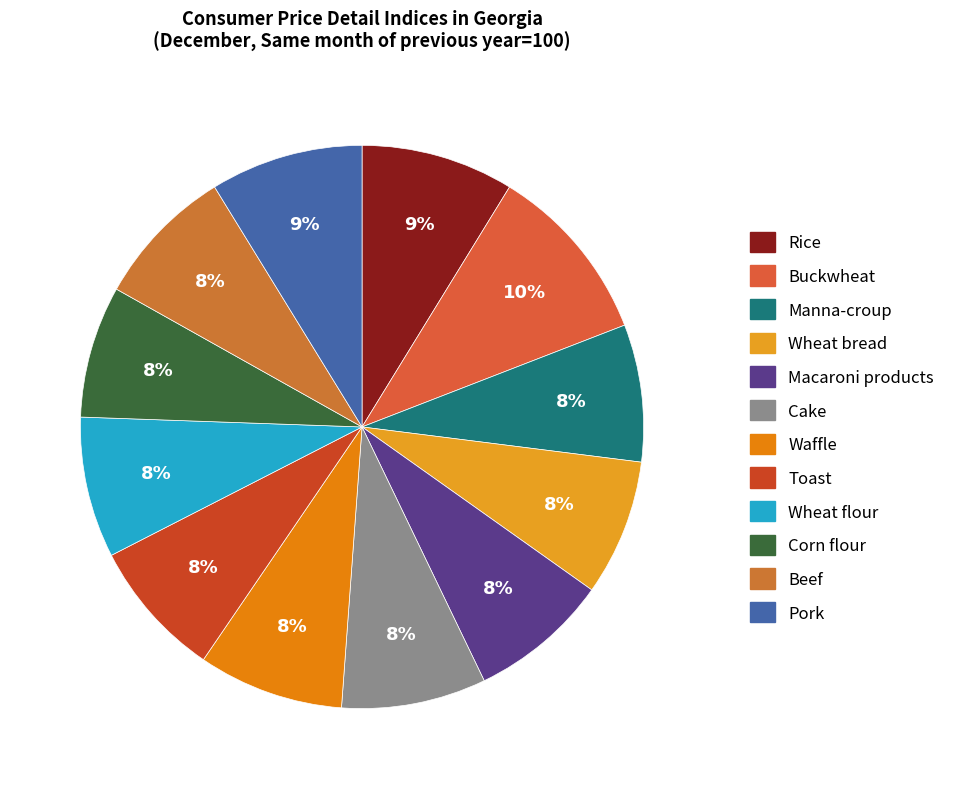

Count the number of slices in the pie.

12